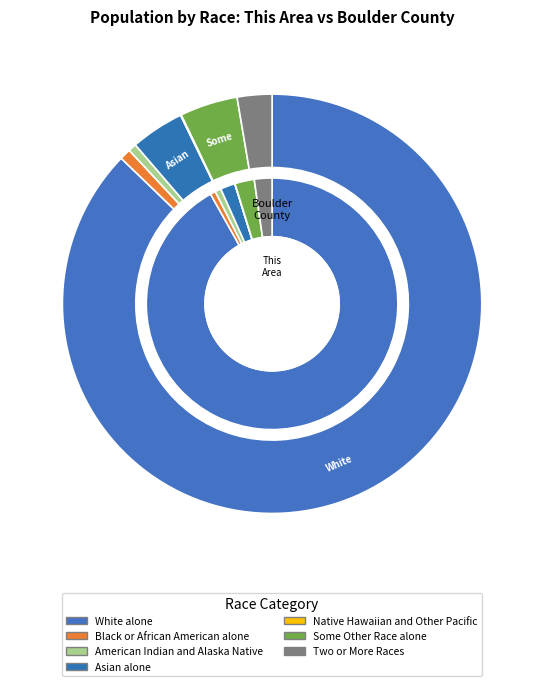

What is the largest slice in the pie chart?

White alone